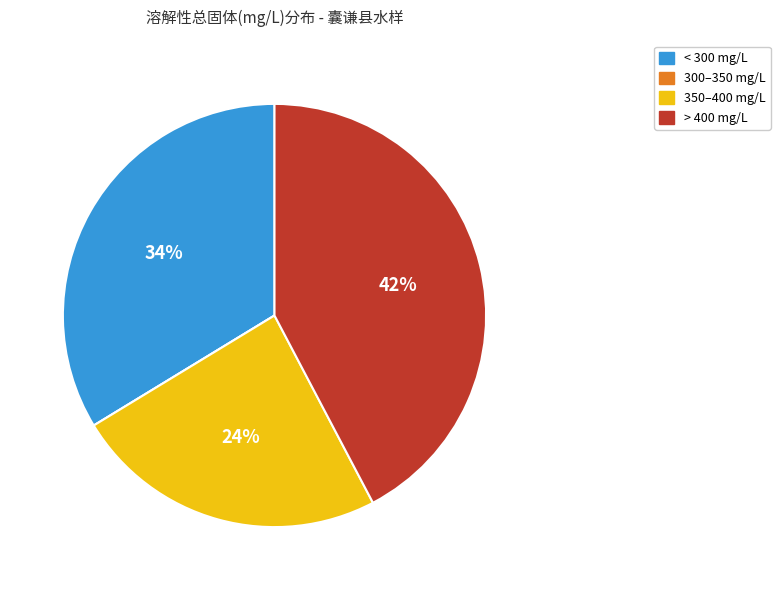

The > 400 mg/L slice represents 42% of the pie. True or false?

True